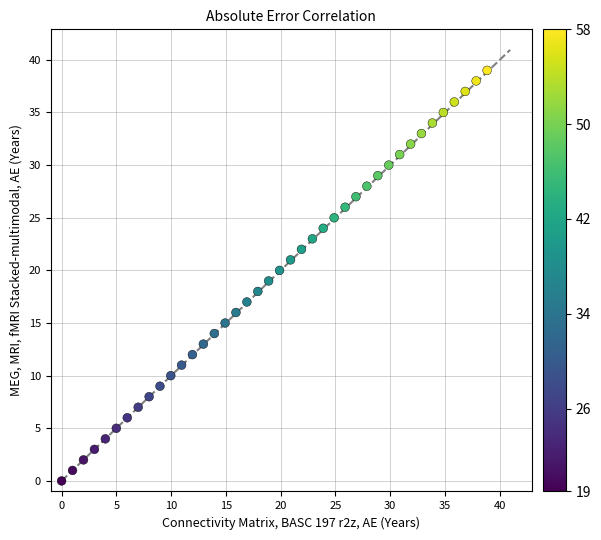

What is the range of Y values (max minus min)?

39